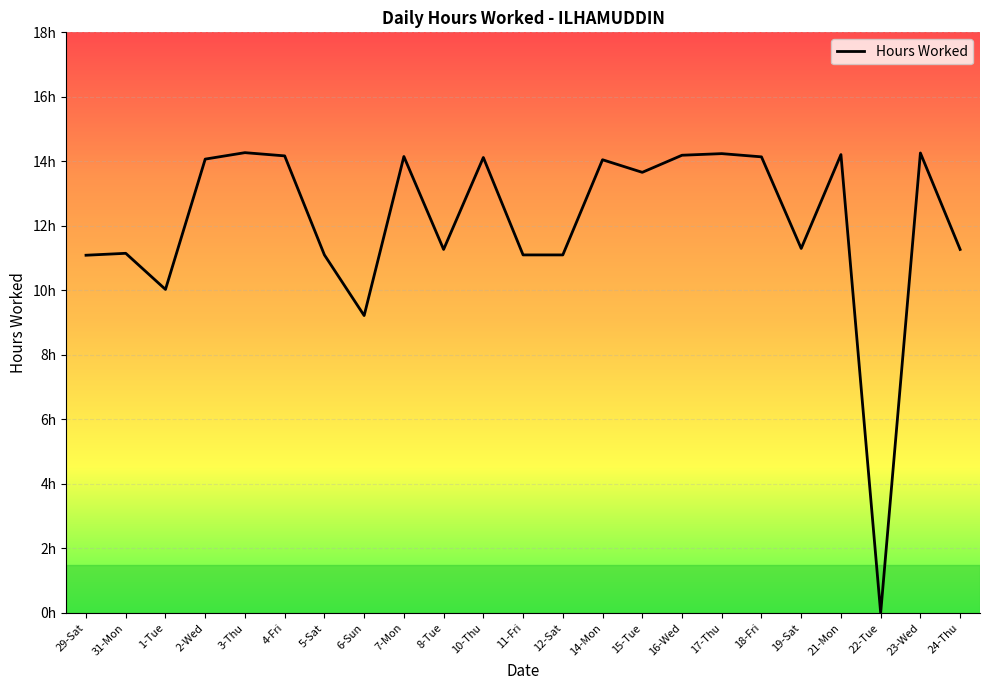

Does the chart have visible grid lines?

Yes